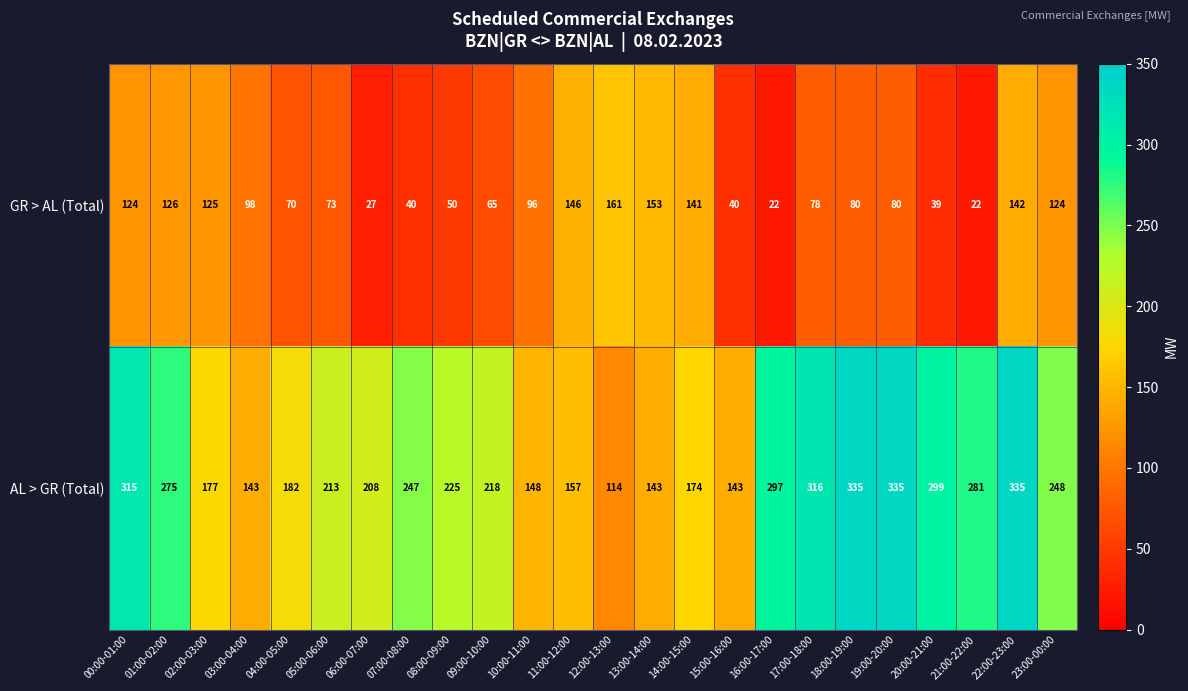

True or false: AL > GR (Total) has a value of 143 at 13:00-14:00.

True